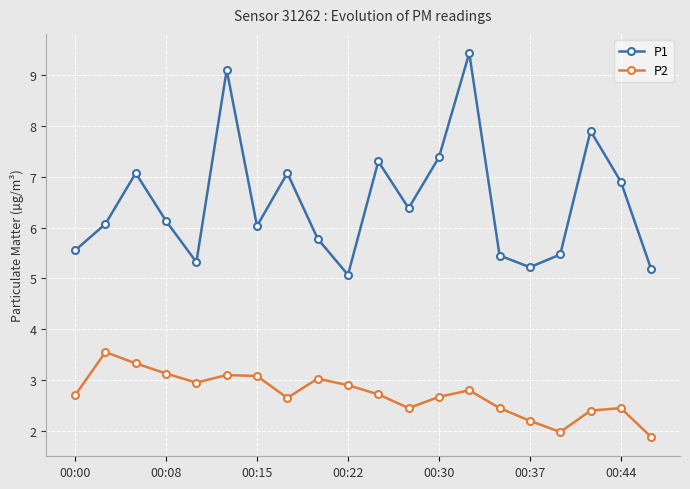

Count the number of data series in this chart.

2